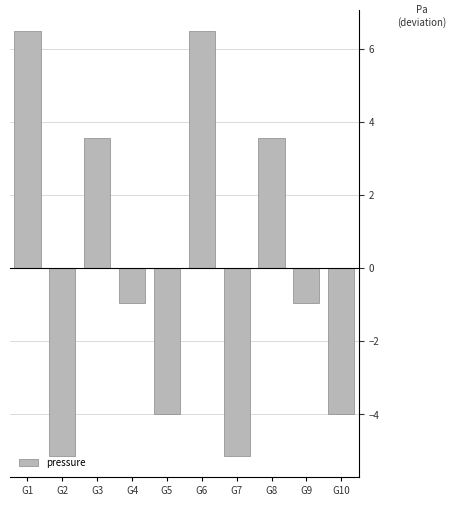

What is the value of the 9th bar from the left?

-1.0